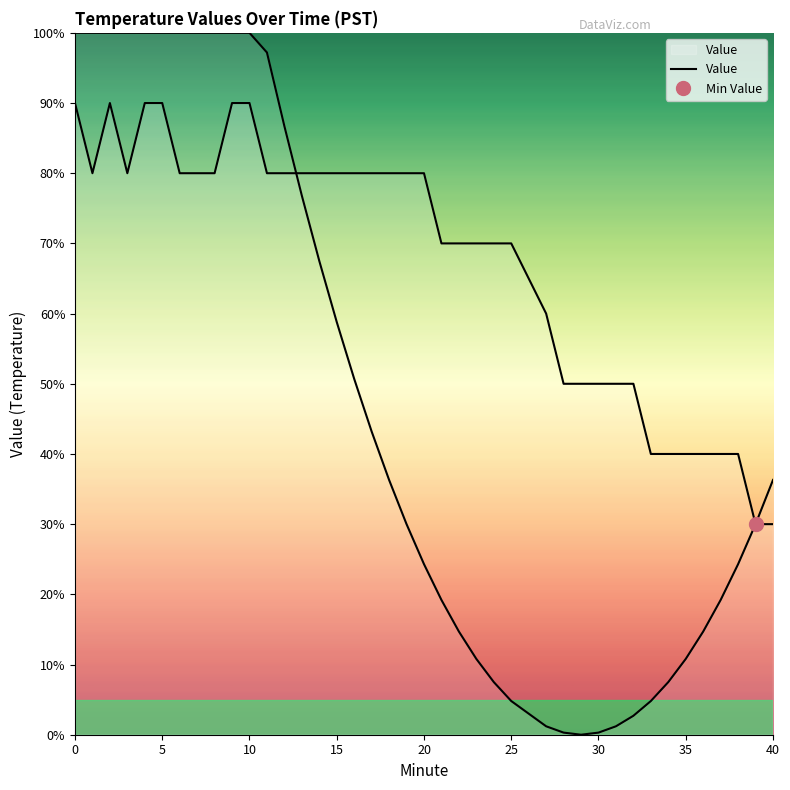

Does the chart display data point markers on the line(s)?

No